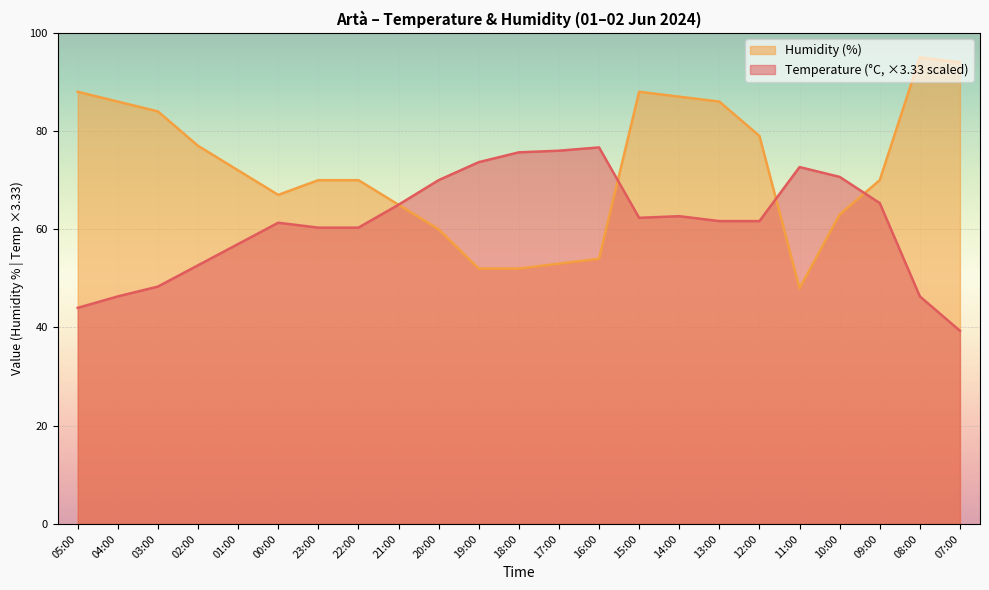

How many values in the Humidity (%) series exceed 70?

11